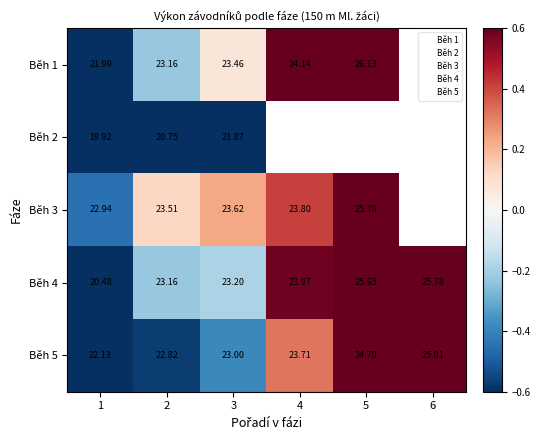

Is the value of Běh 3 at 4 greater than the value of Běh 2 at 3?

Yes